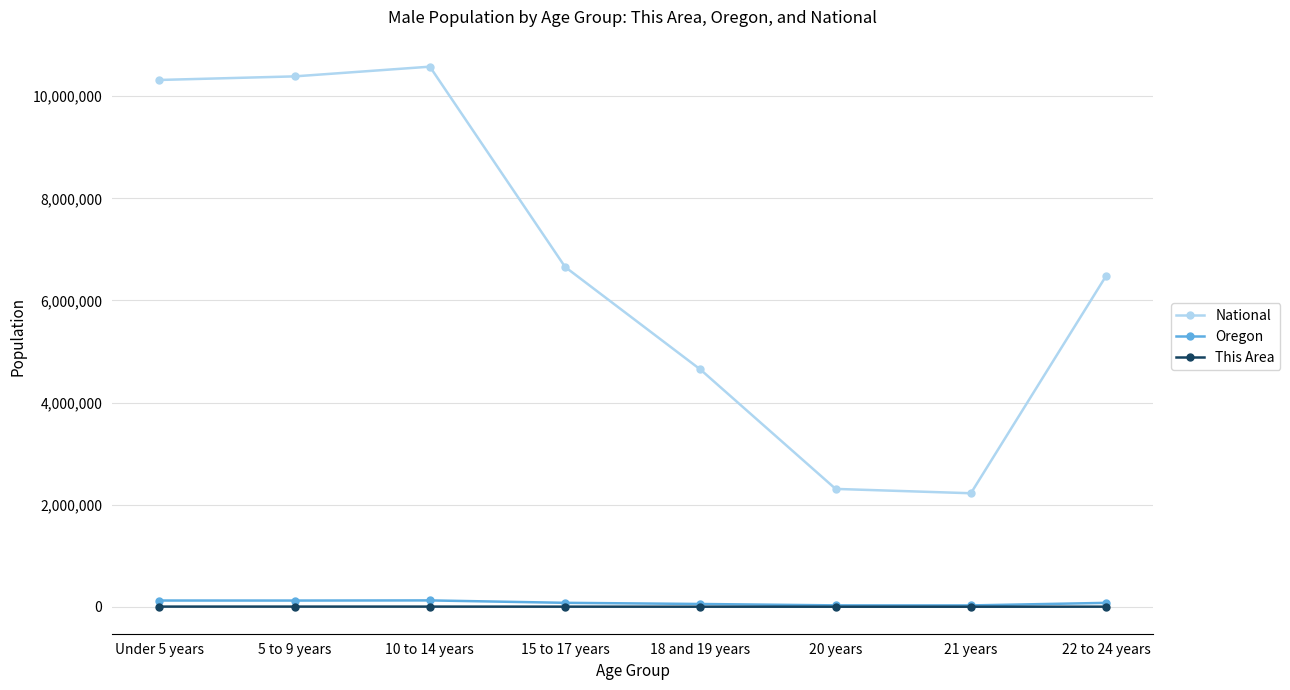

The value of National at 18 and 19 years is 7013390. True or false?

False